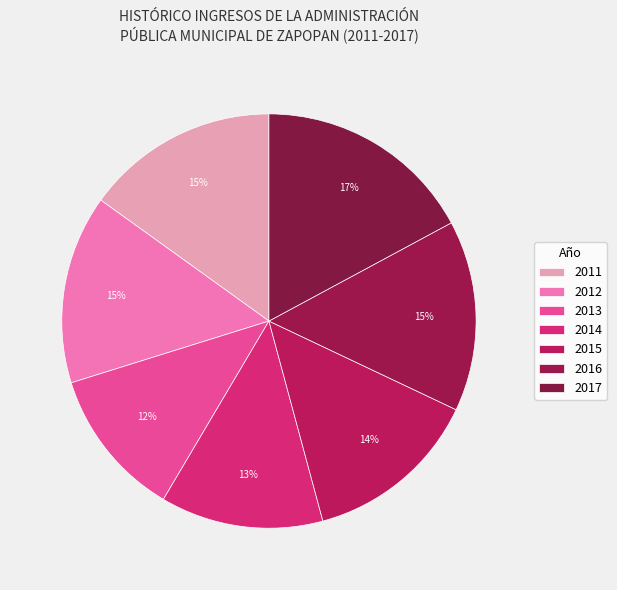

How many segments does this pie chart have?

7